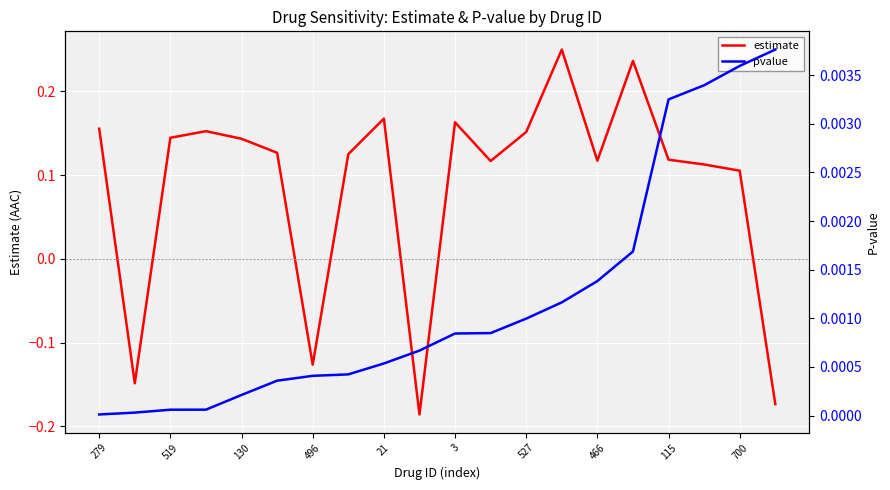

Where does the estimate series first go above 0?

279